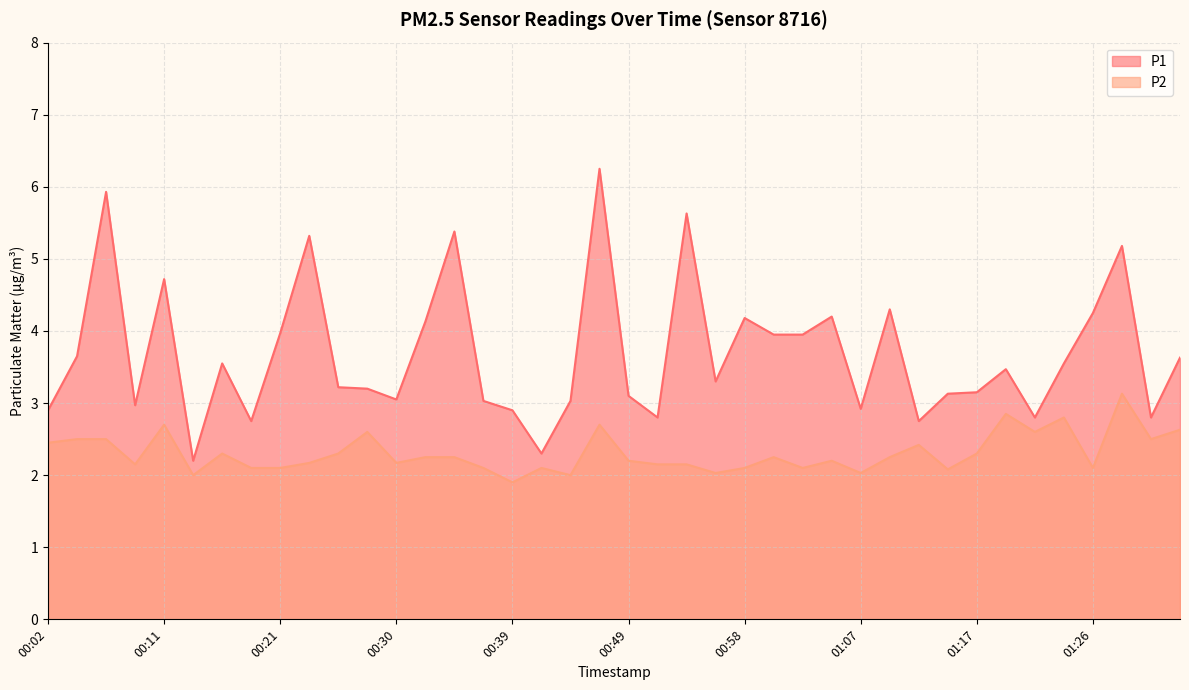

What is the spread (max minus min) of values at 00:09?

0.8